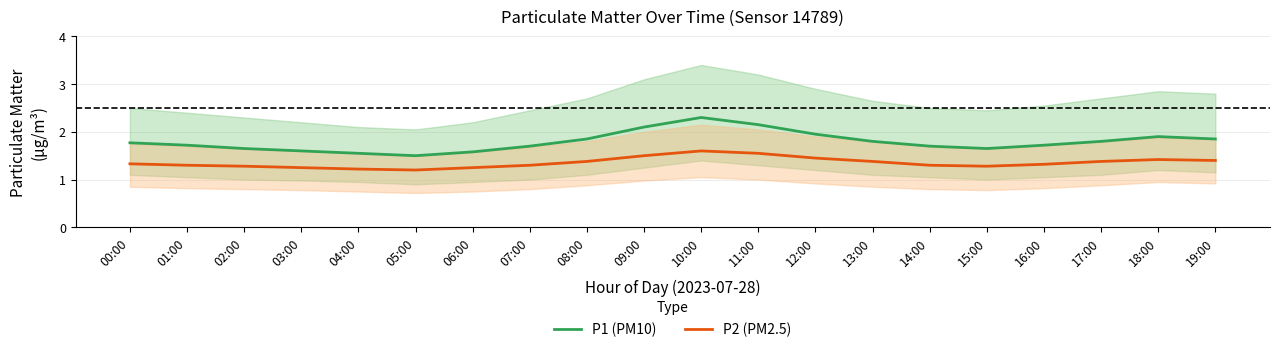

What is the sum of the P1 (PM10) values at 15:00 and 03:00?

3.2